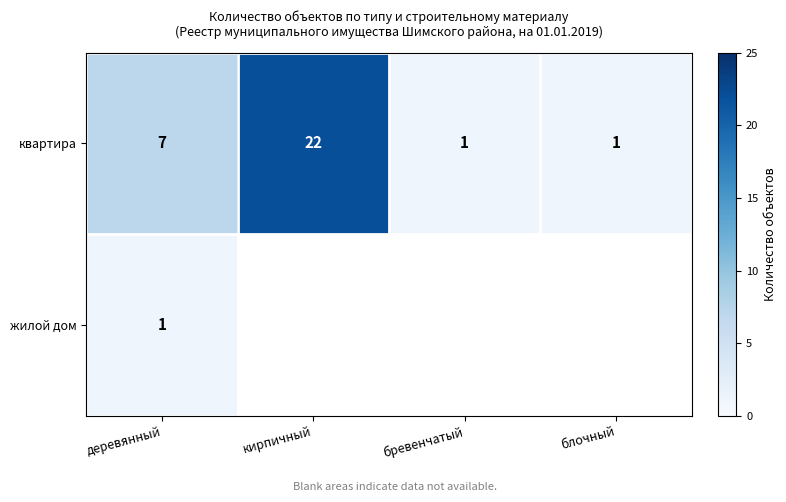

Where is квартира nearest to the value 11?

деревянный